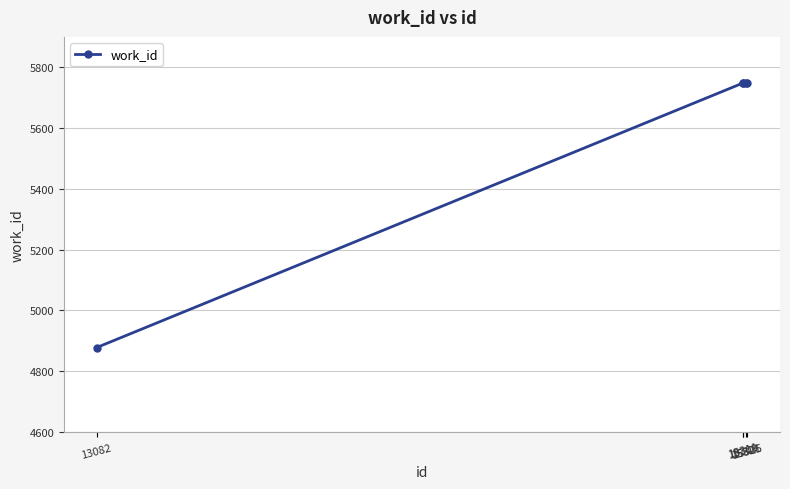

Is it true that the value at 15309 is 8186?

False